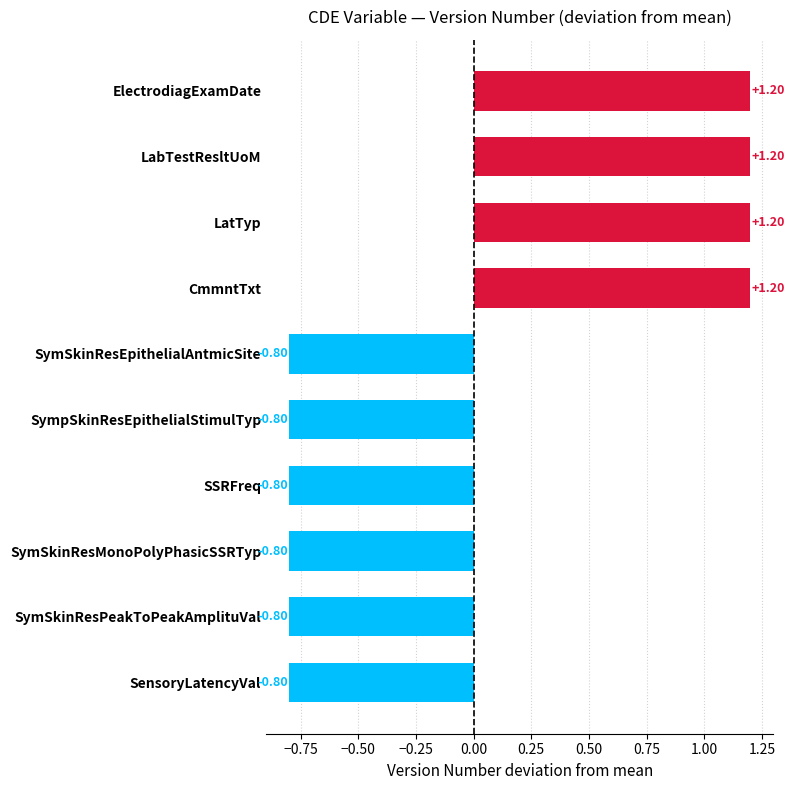

What is the difference between the values at SymSkinResMonoPolyPhasicSSRTyp and CmmntTxt?

2.0